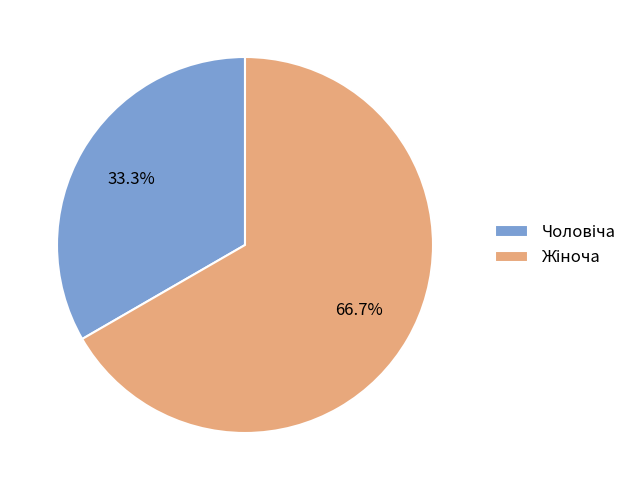

Does any single category account for the majority?

Yes